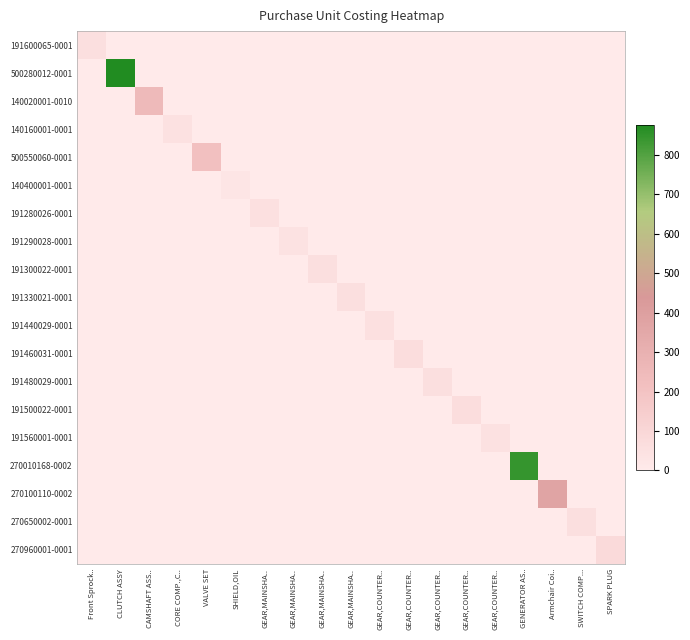

Which series has the largest total across all categories?

500280012-0001